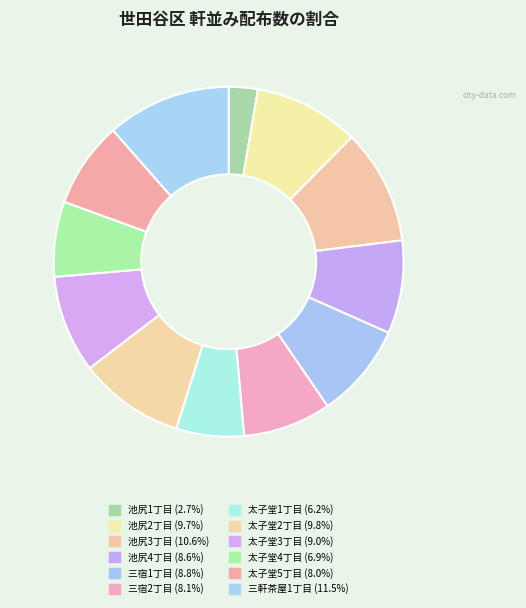

Count the number of slices in the pie.

12